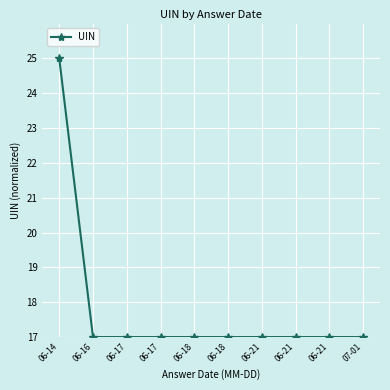

What is the value of the 6th point from the left?

17.0